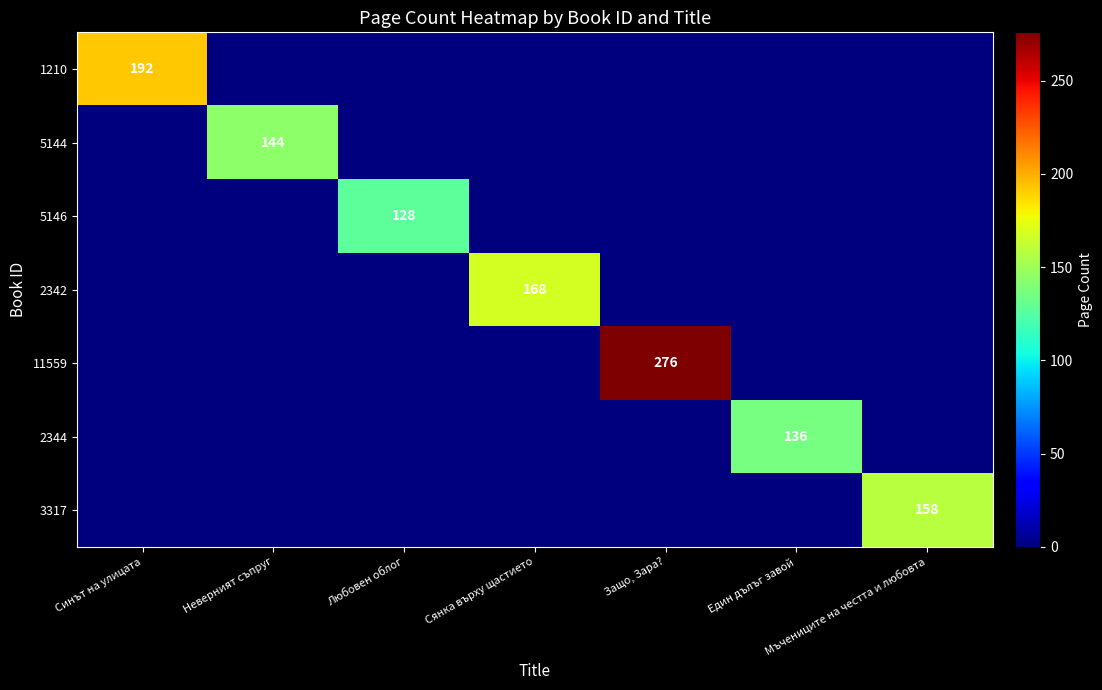

List the labels in order of 5146 value, smallest first.

Синът на улицата, Неверният съпруг, Сянка върху щастието, Защо, Зара?, Един дълъг завой, Мъчениците на честта и любовта, Любовен облог